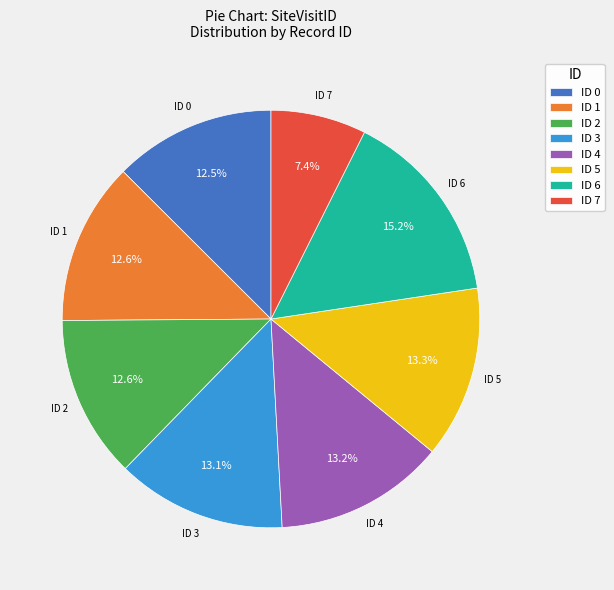

What is the total percentage of ID 0 and ID 5?

25.8%